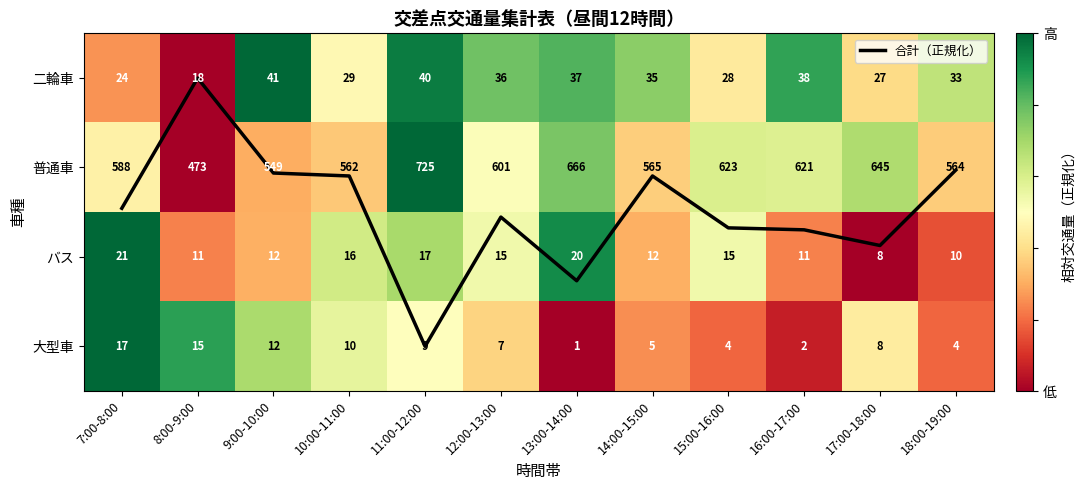

What is the difference between the maximum and second lowest values in the 合計（正規化） series?

2.0